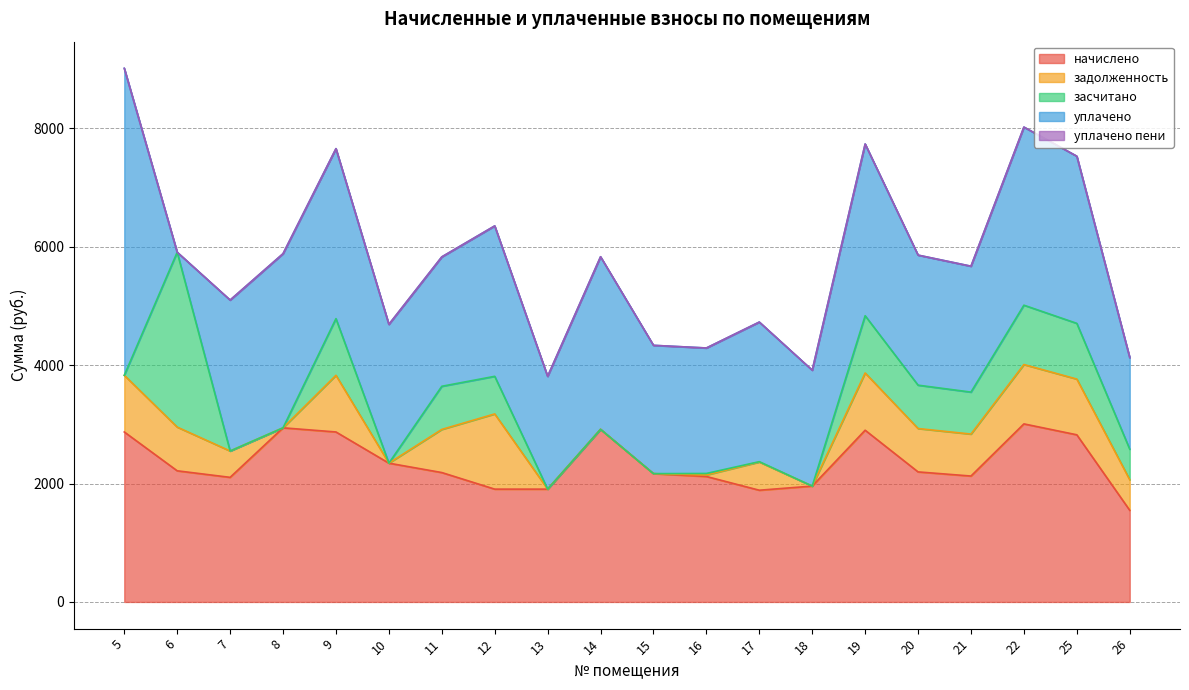

True or false: начислено and задолженность intersect in this chart.

False